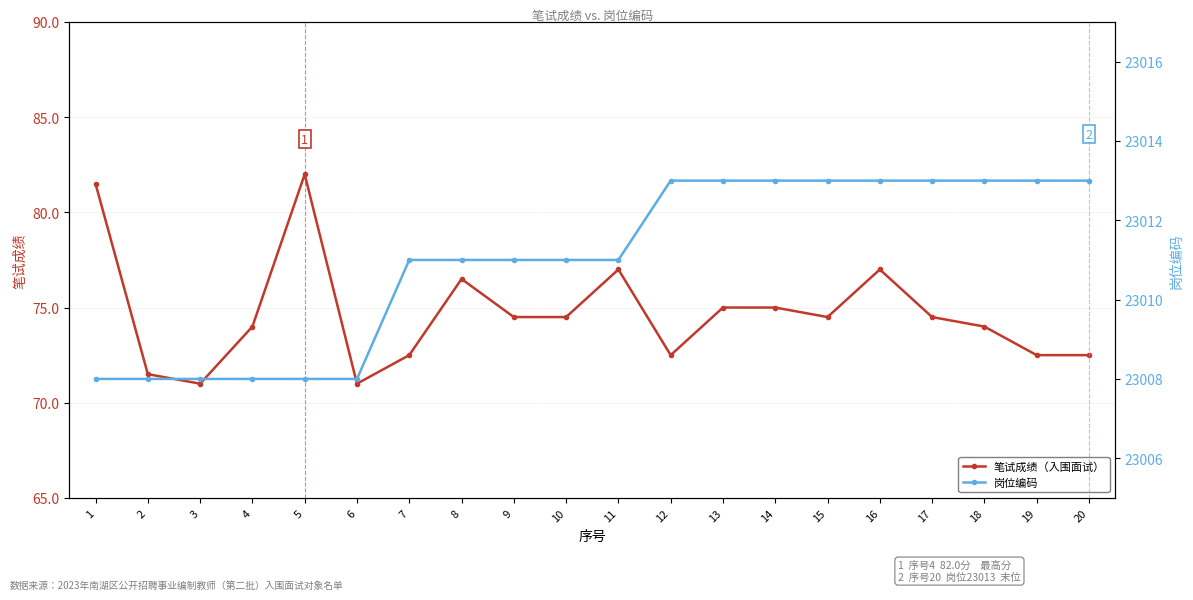

How many values in the 岗位编码 series are below 23011?

6